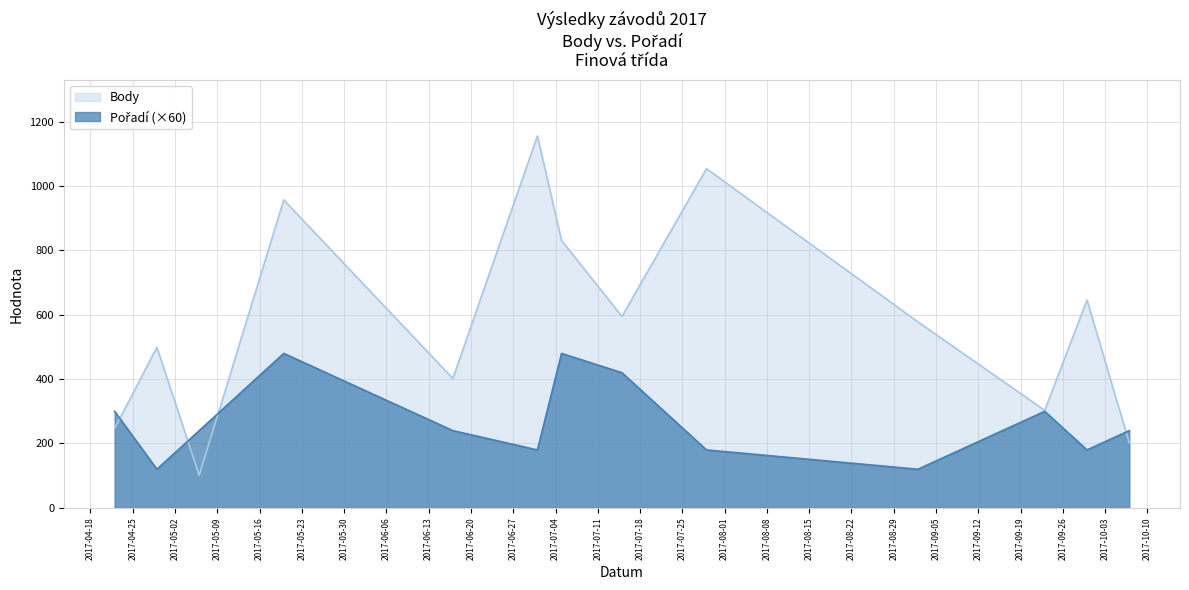

How many times do Body and Pořadí cross each other?

4